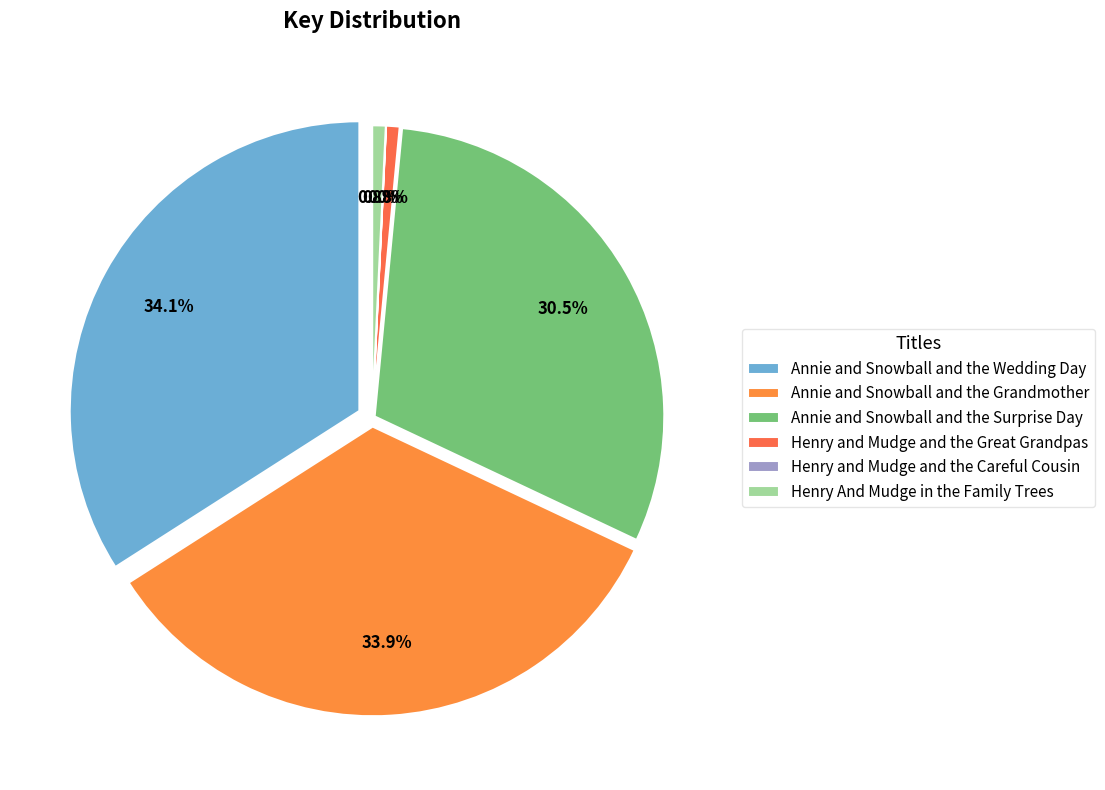

True or false: Henry and Mudge and the Great Grandpas accounts for 1% of the total.

True